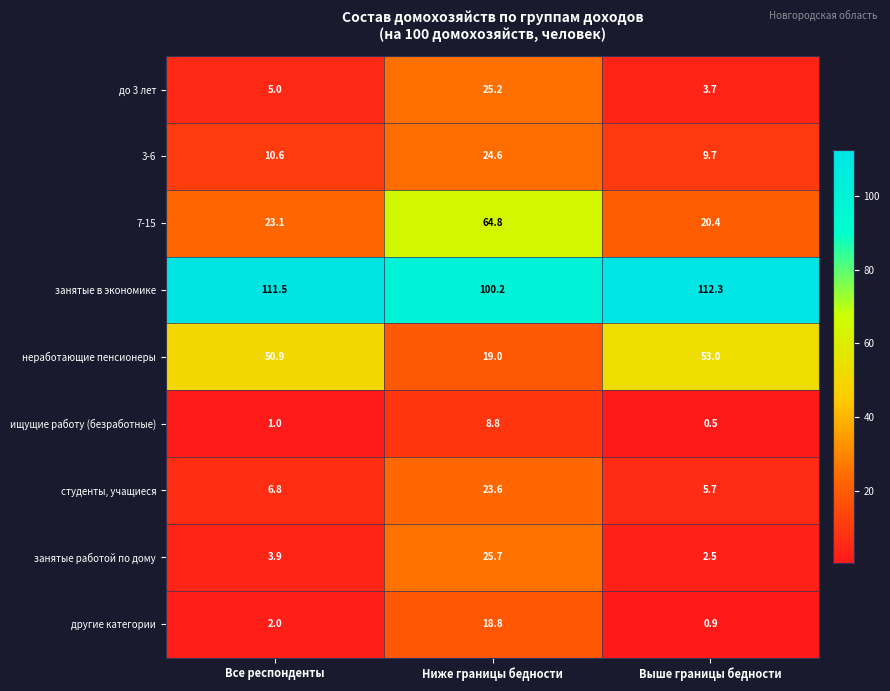

At how many categories does at least one series exceed 81?

3